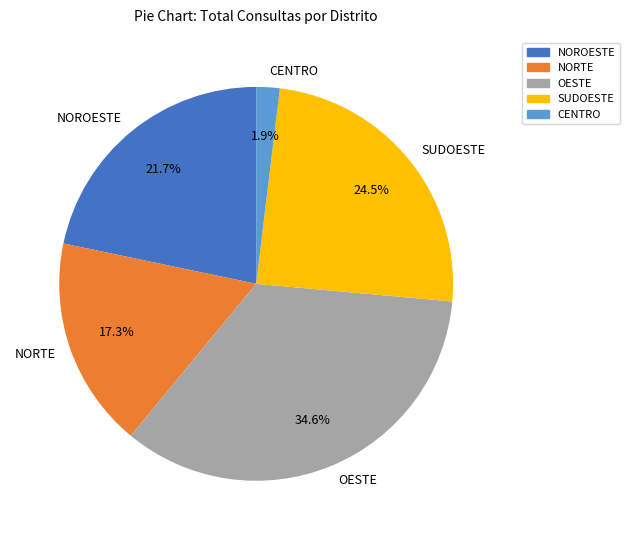

Between NORTE and NOROESTE, which is larger?

NOROESTE